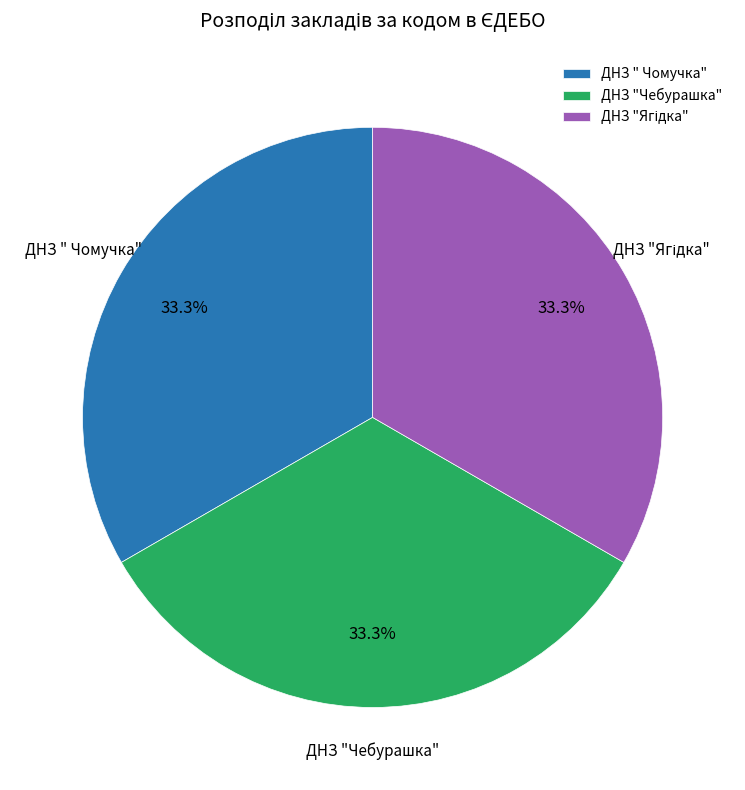

How many slices are in this pie chart?

3